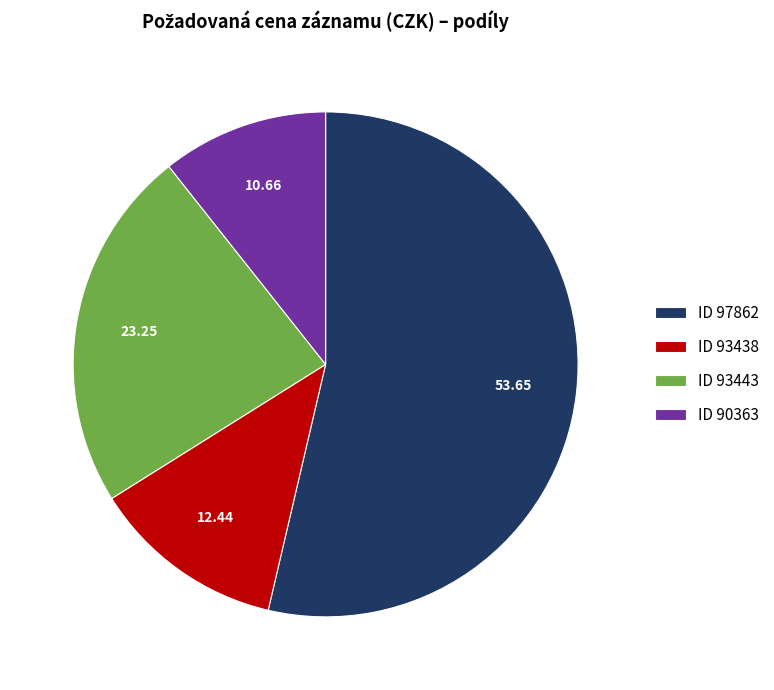

Rank the categories by value from highest to lowest.

ID 97862, ID 93443, ID 93438, ID 90363